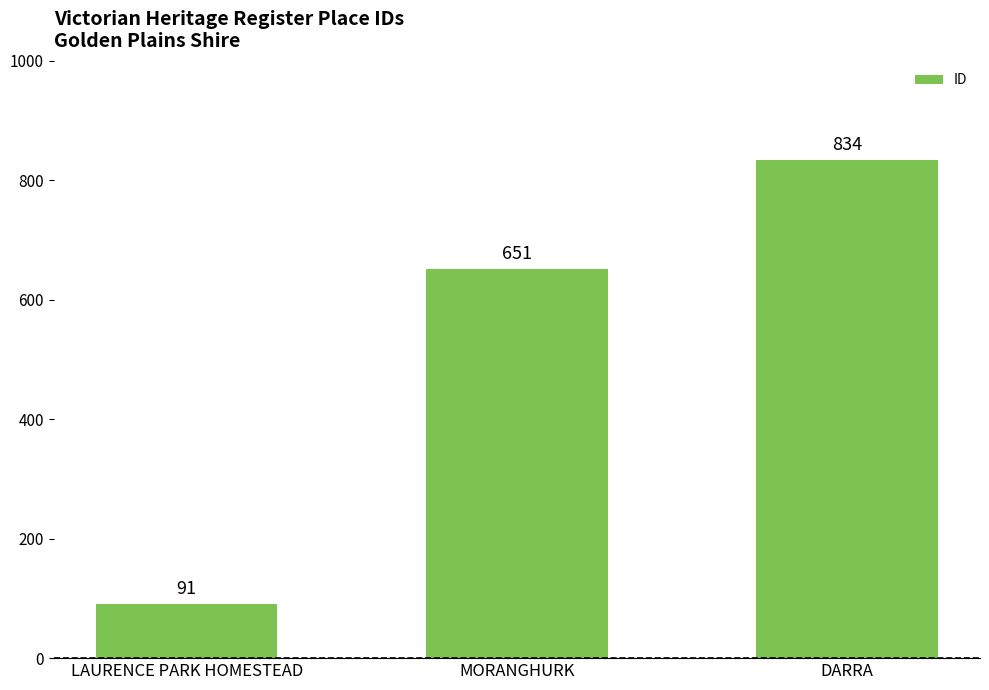

Are the bars horizontal?

No